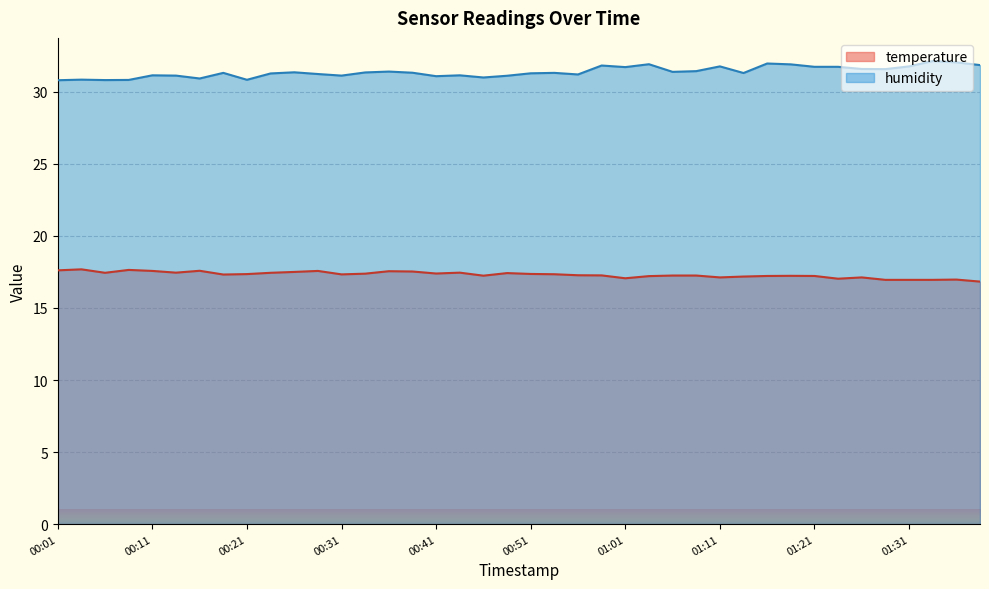

List the labels in order of temperature value, largest first.

00:04, 00:09, 00:01, 00:16, 00:11, 00:28, 00:36, 00:38, 00:26, 00:14, 00:43, 00:06, 00:24, 00:48, 00:41, 00:33, 00:51, 00:21, 00:53, 00:31, 00:19, 00:56, 00:58, 01:06, 01:08, 00:46, 01:18, 01:16, 01:21, 01:03, 01:13, 01:11, 01:26, 01:01, 01:23, 01:35, 01:28, 01:31, 01:33, 01:38